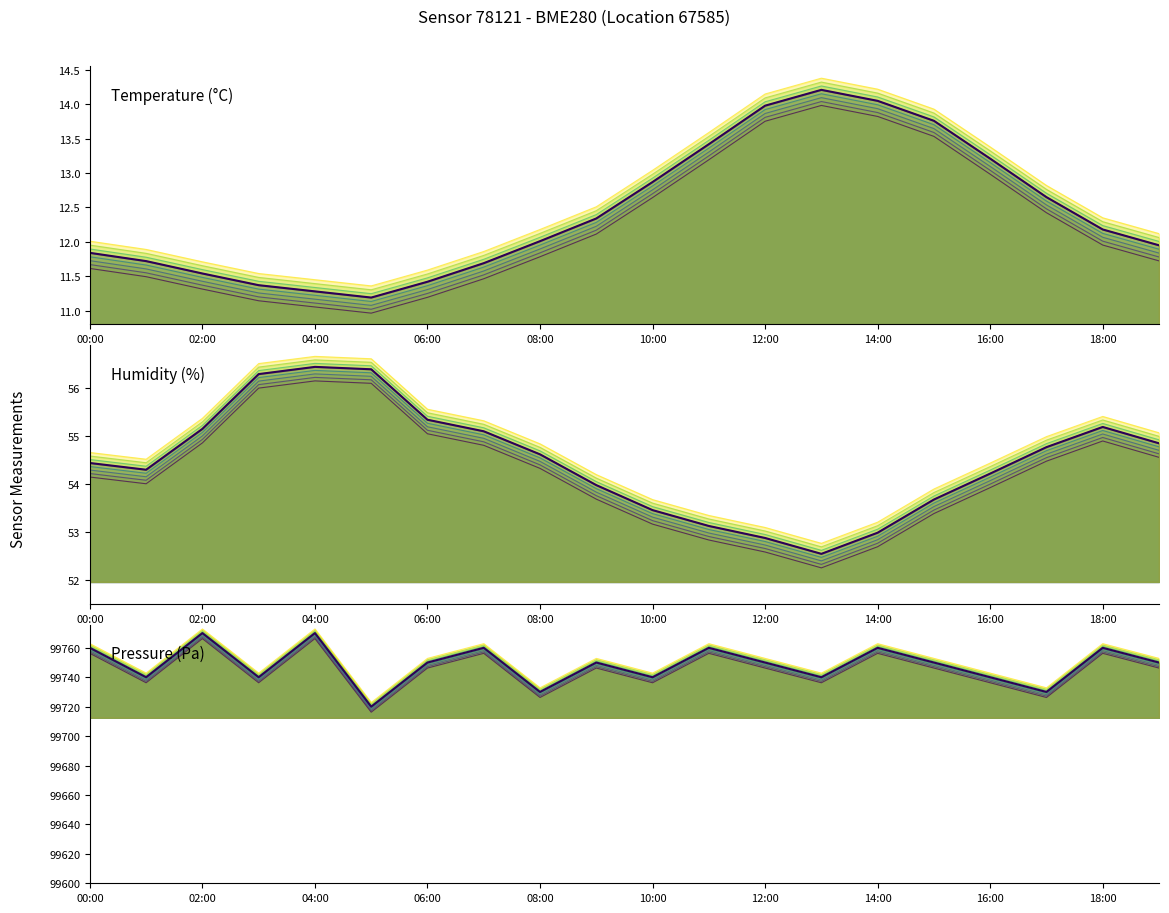

At 02:00, list the series in order from smallest to largest.

Temperature (°C), Humidity (%), Pressure (Pa)